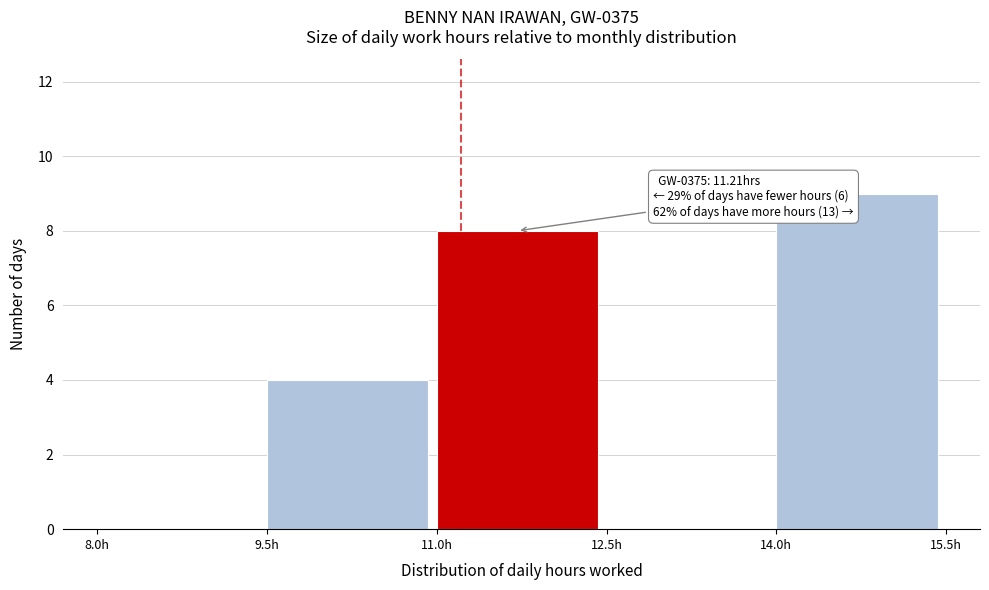

Over which range of the x-axis is the bar tallest?

14.0 to 15.5